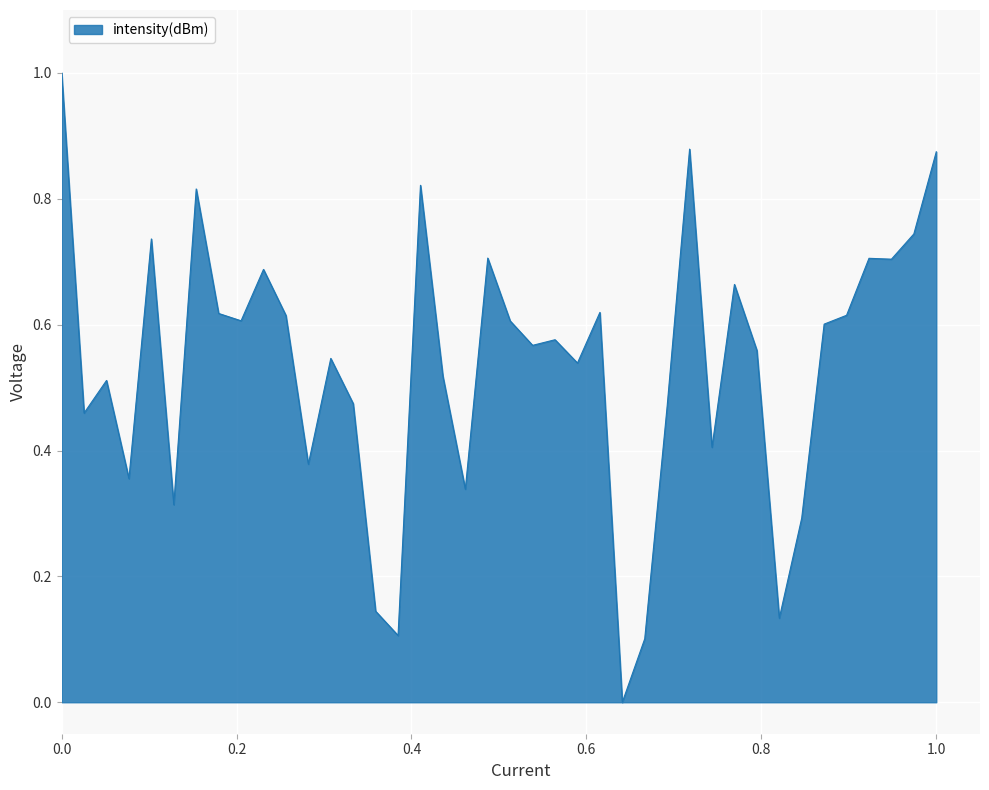

What is the greatest value displayed?

1.0